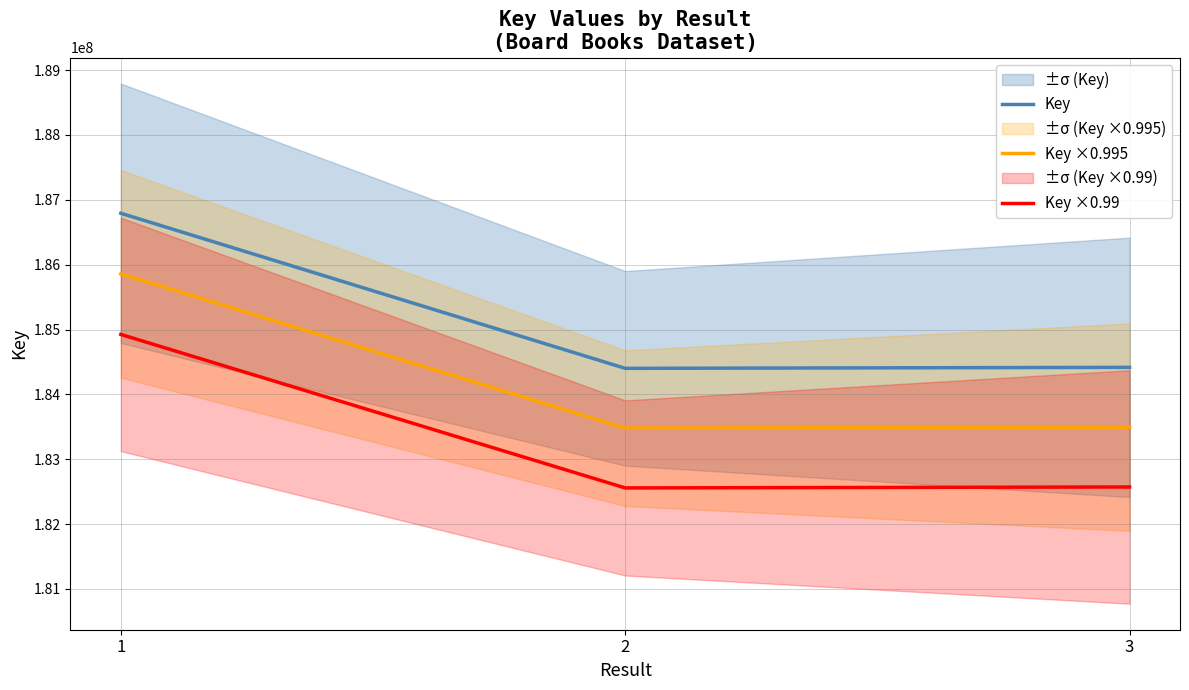

What is the sum of the Key ×0.99 values at 1 and 2?

367481532.3